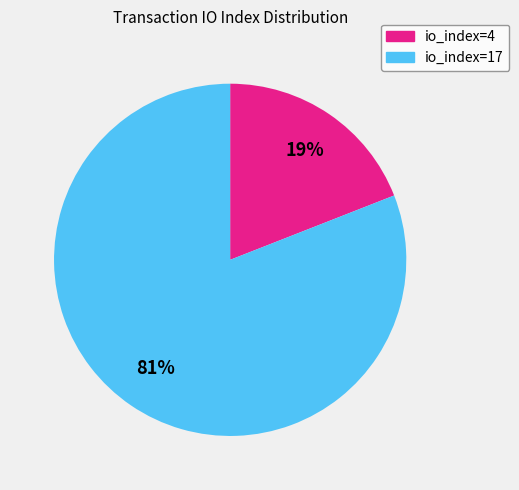

Between io_index=4 and io_index=17, which is larger?

io_index=17